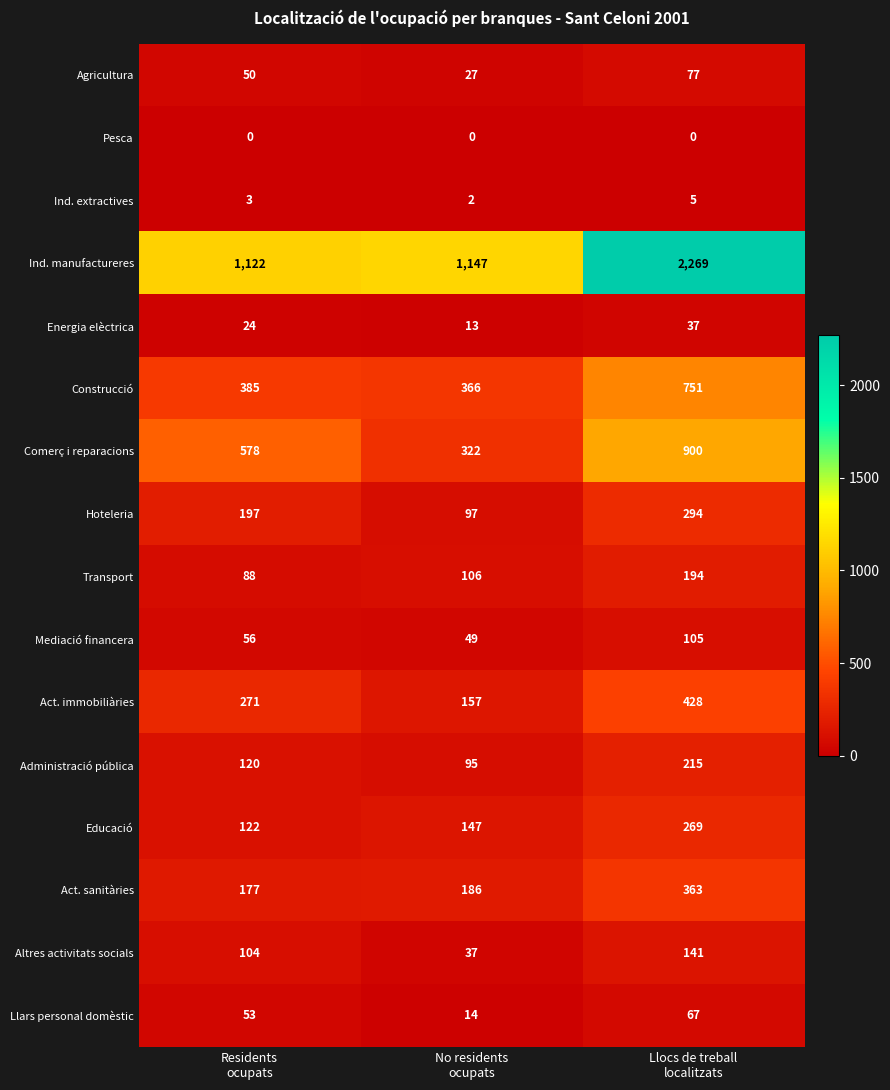

Which series has the largest total across all categories?

Ind. manufactureres